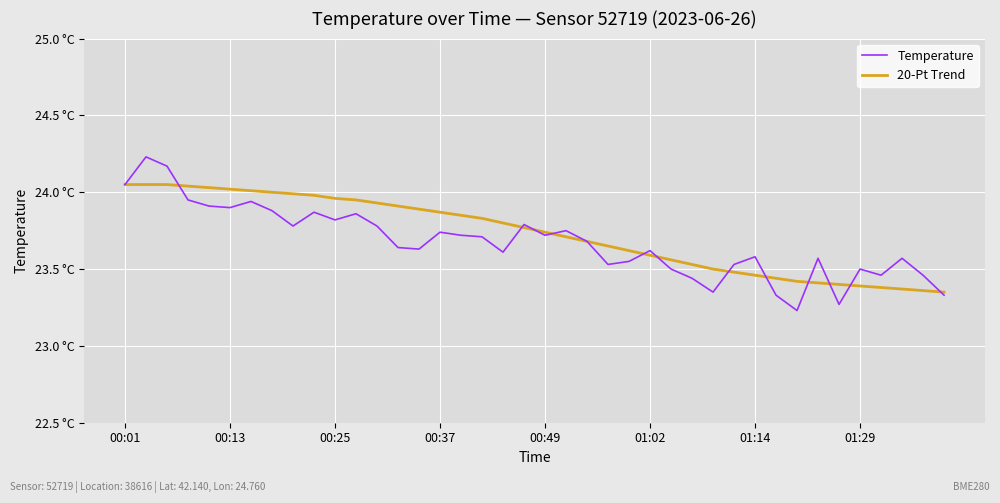

What is the average value of the 20-Pt Trend series?

23.7